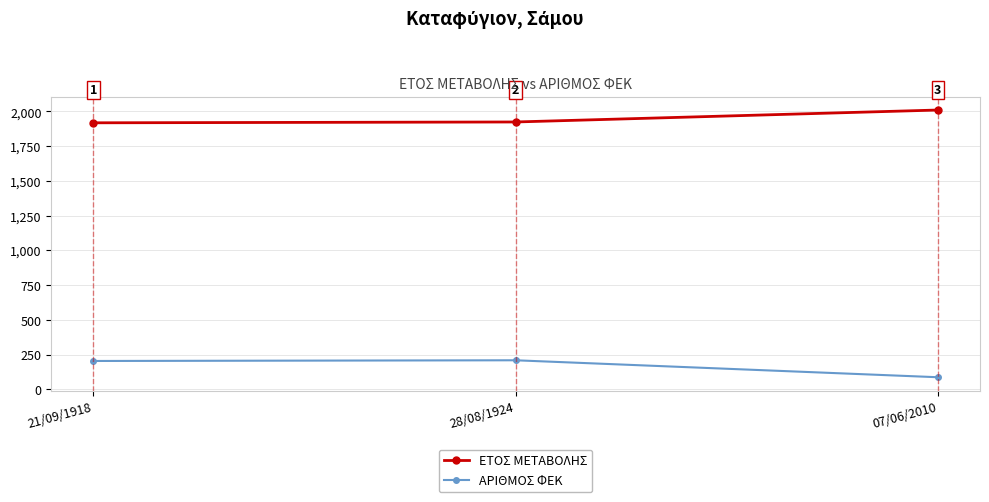

At which category is the sum across all series the highest?

28/08/1924